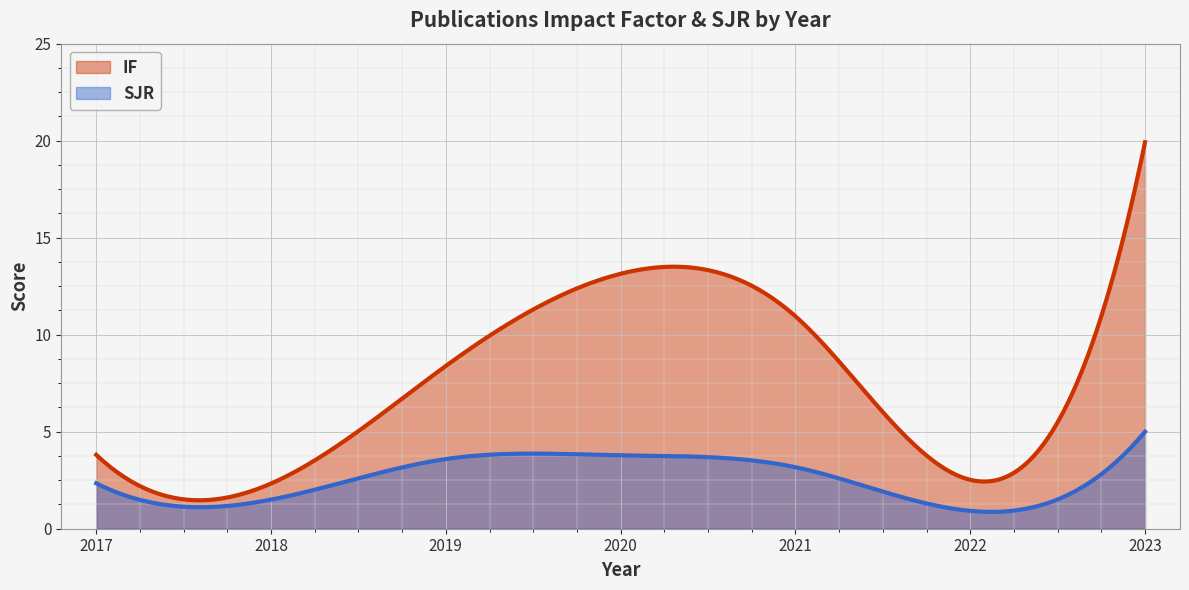

How many data points does each series have?

7